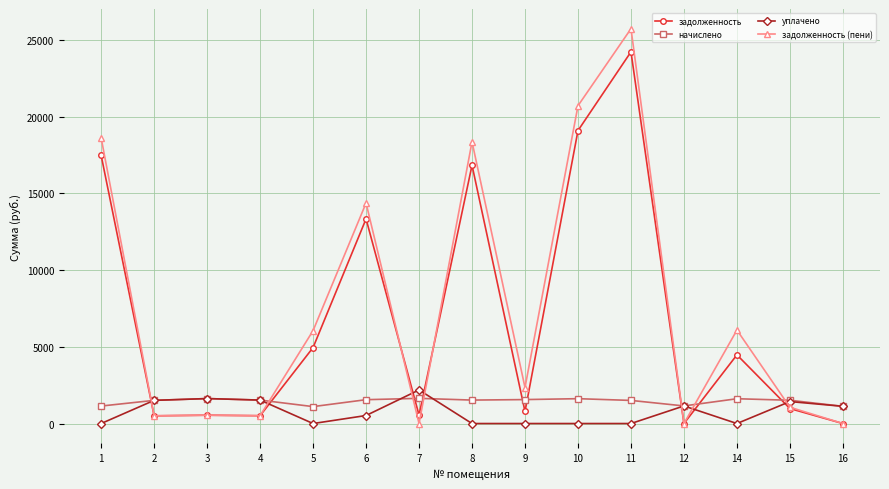

At how many categories does at least one series exceed 12112?

5